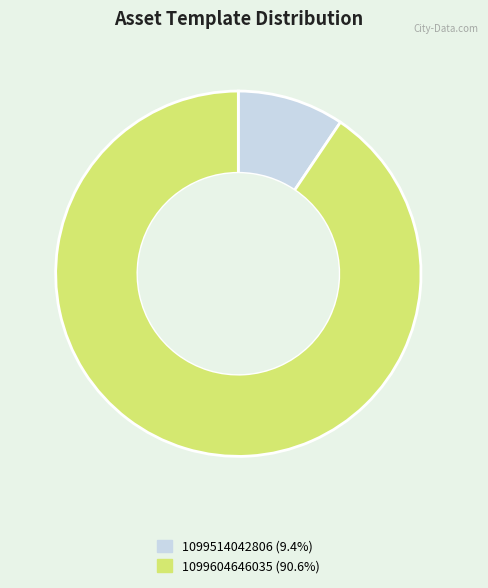

True or false: 1099514042806 accounts for 9% of the total.

True